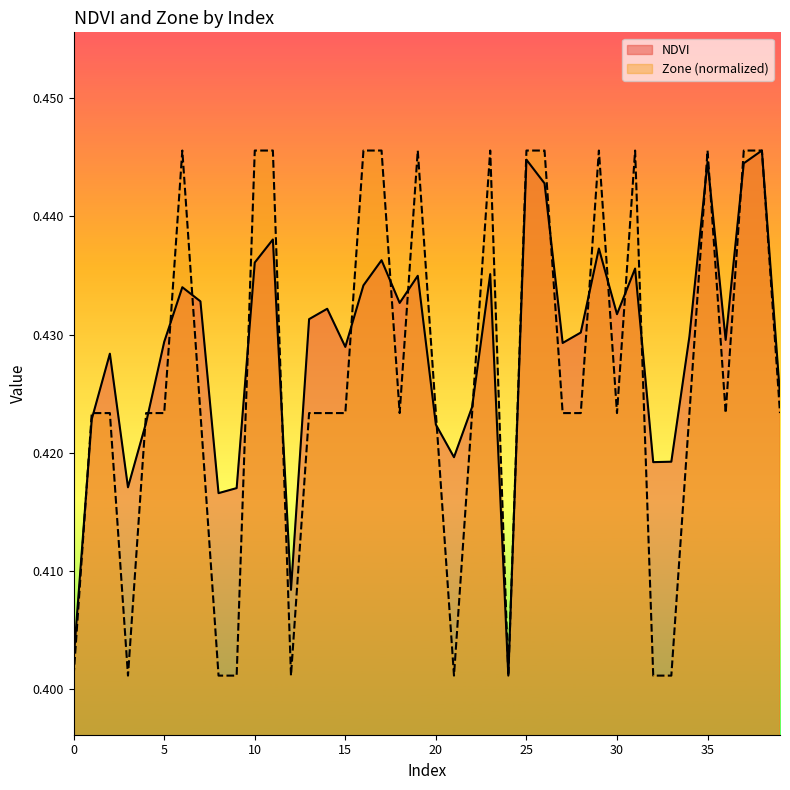

Reading left to right, transcribe all the data shown in this chart.

NDVI: 0.4	0.4	0.4	0.4	0.4	0.4	0.4	0.4	0.4	0.4	0.4	0.4	0.4	0.4	0.4	0.4	0.4	0.4	0.4	0.4	0.4	0.4	0.4	0.4	0.4	0.4	0.4	0.4	0.4	0.4	0.4	0.4	0.4	0.4	0.4	0.4	0.4	0.4	0.4	0.4
Zone: 0.4	0.4	0.4	0.4	0.4	0.4	0.4	0.4	0.4	0.4	0.4	0.4	0.4	0.4	0.4	0.4	0.4	0.4	0.4	0.4	0.4	0.4	0.4	0.4	0.4	0.4	0.4	0.4	0.4	0.4	0.4	0.4	0.4	0.4	0.4	0.4	0.4	0.4	0.4	0.4